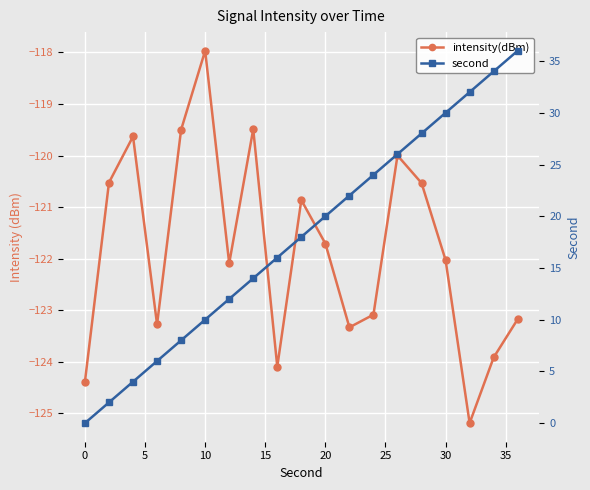

Does the chart display data point markers on the line(s)?

Yes